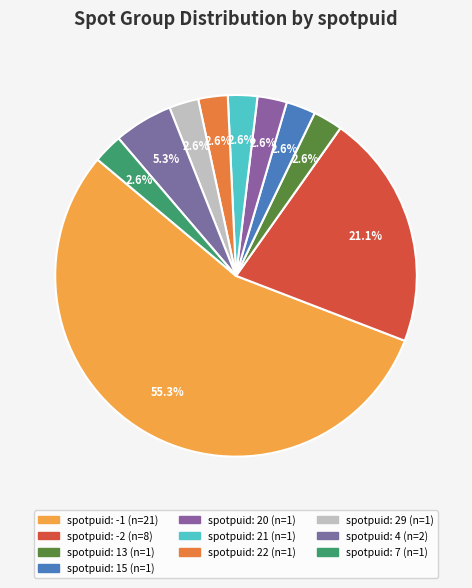

How many segments does this pie chart have?

10